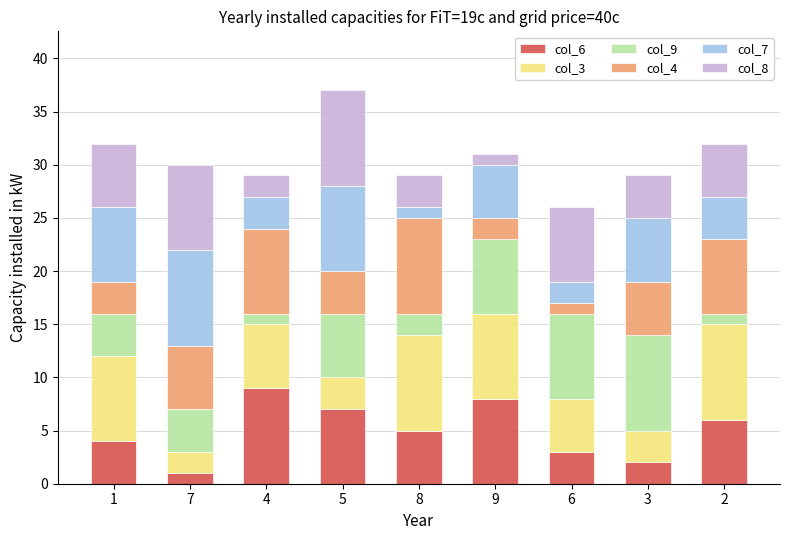

What is the total value across all series at 9?

31